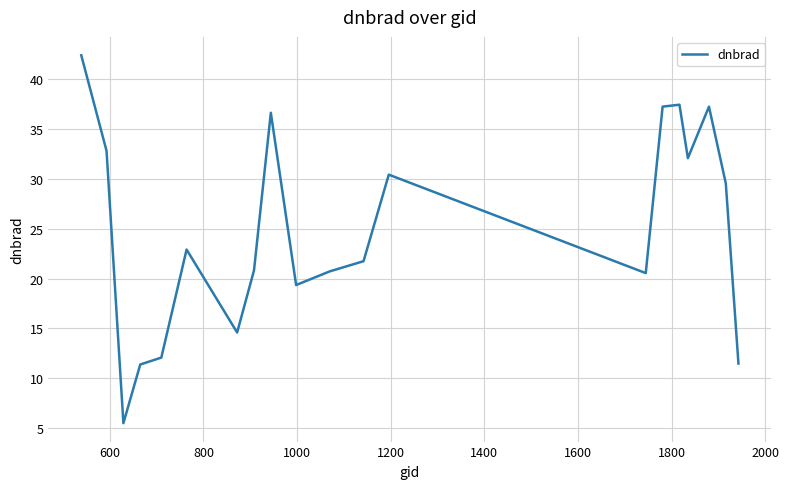

How many lines are shown in the chart?

1